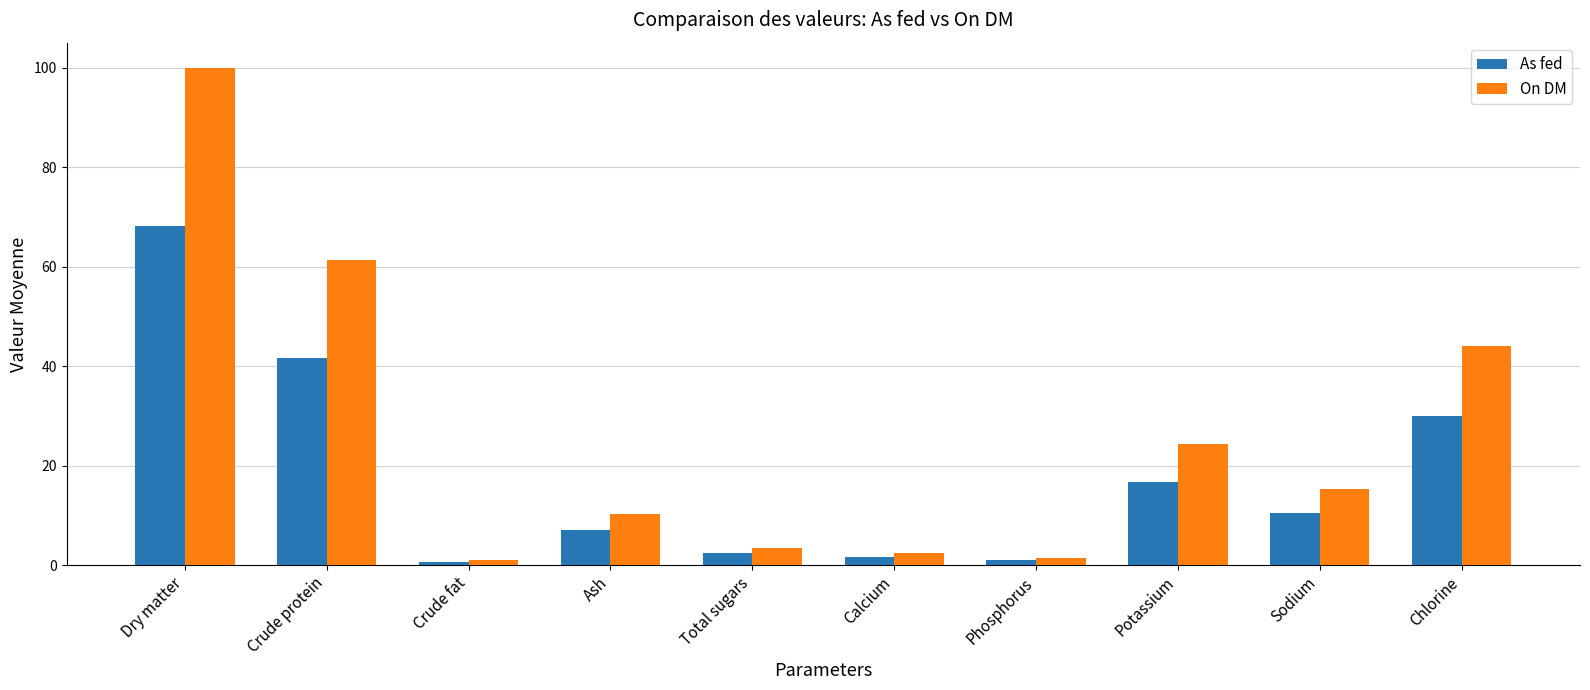

What is the approximate value of On DM at Chlorine?

44.0